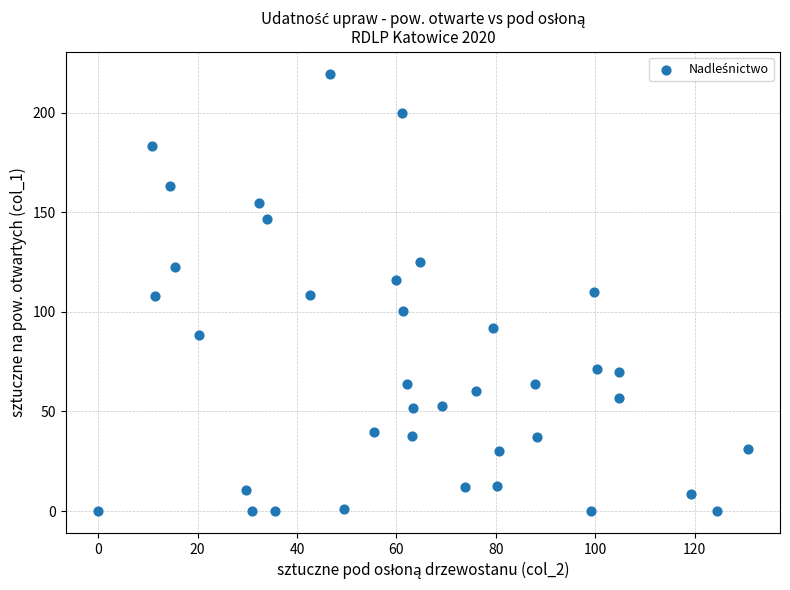

What is the range of Y values (max minus min)?

219.7